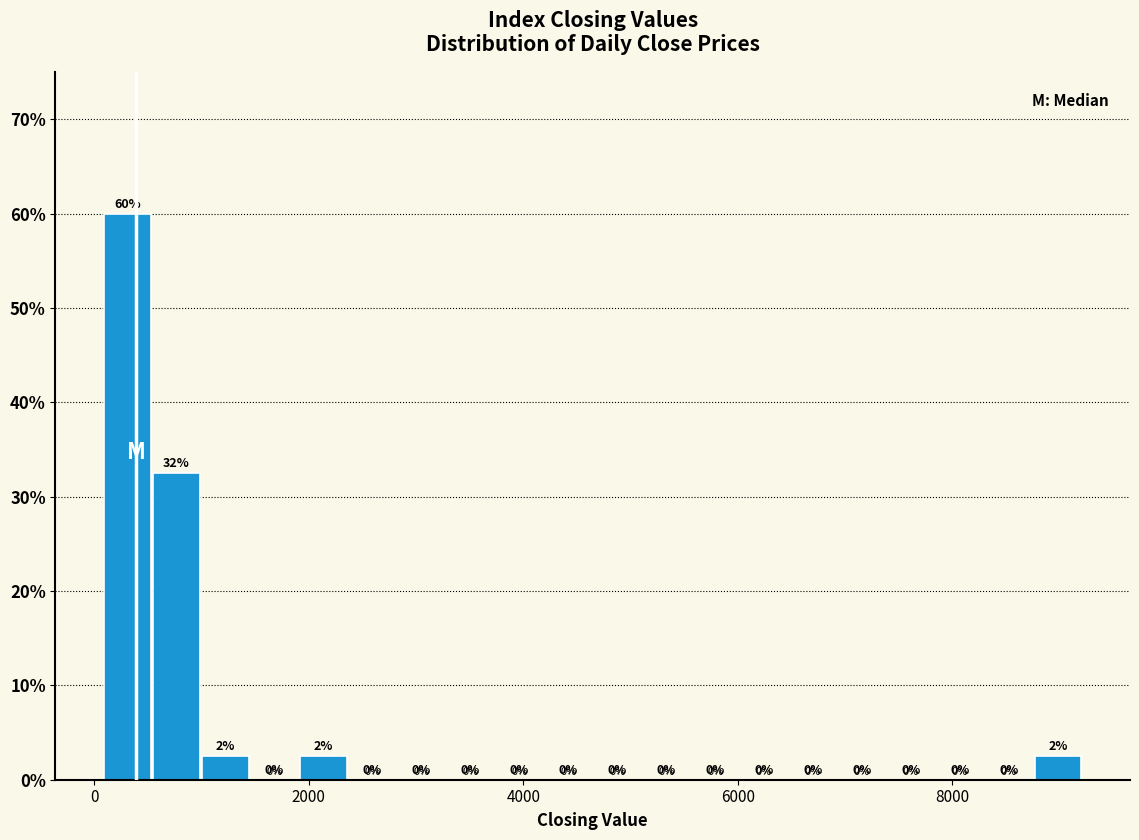

Read against the x-axis, roughly where is the centre of the tallest bar?

400